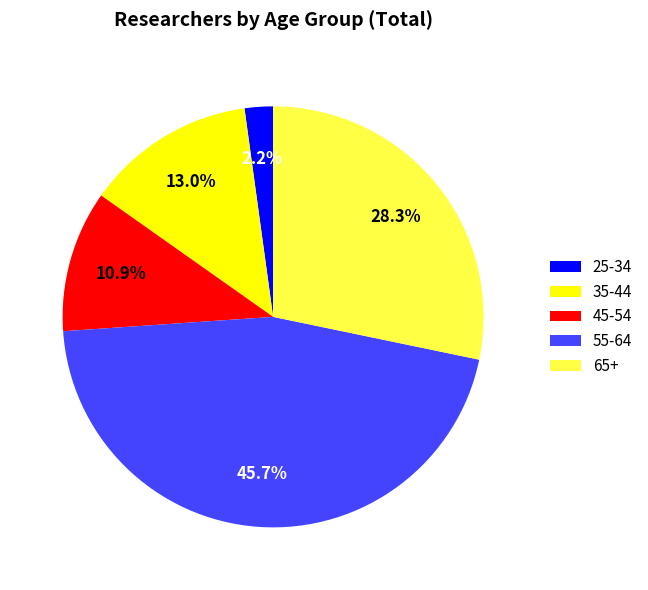

The 35-44 slice represents 1% of the pie. True or false?

False